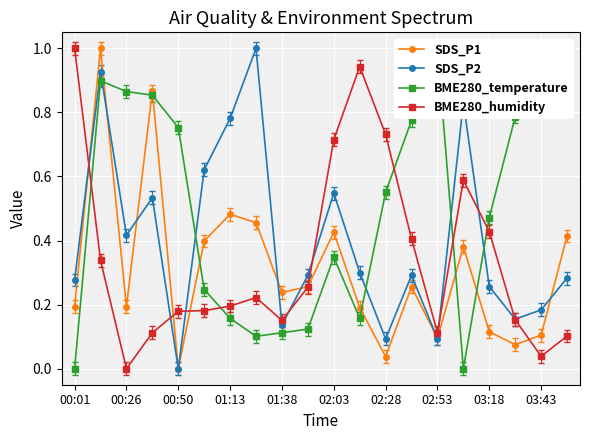

Is the value of SDS_P2 at 02:53 greater than the value of BME280_humidity at 03:43?

Yes